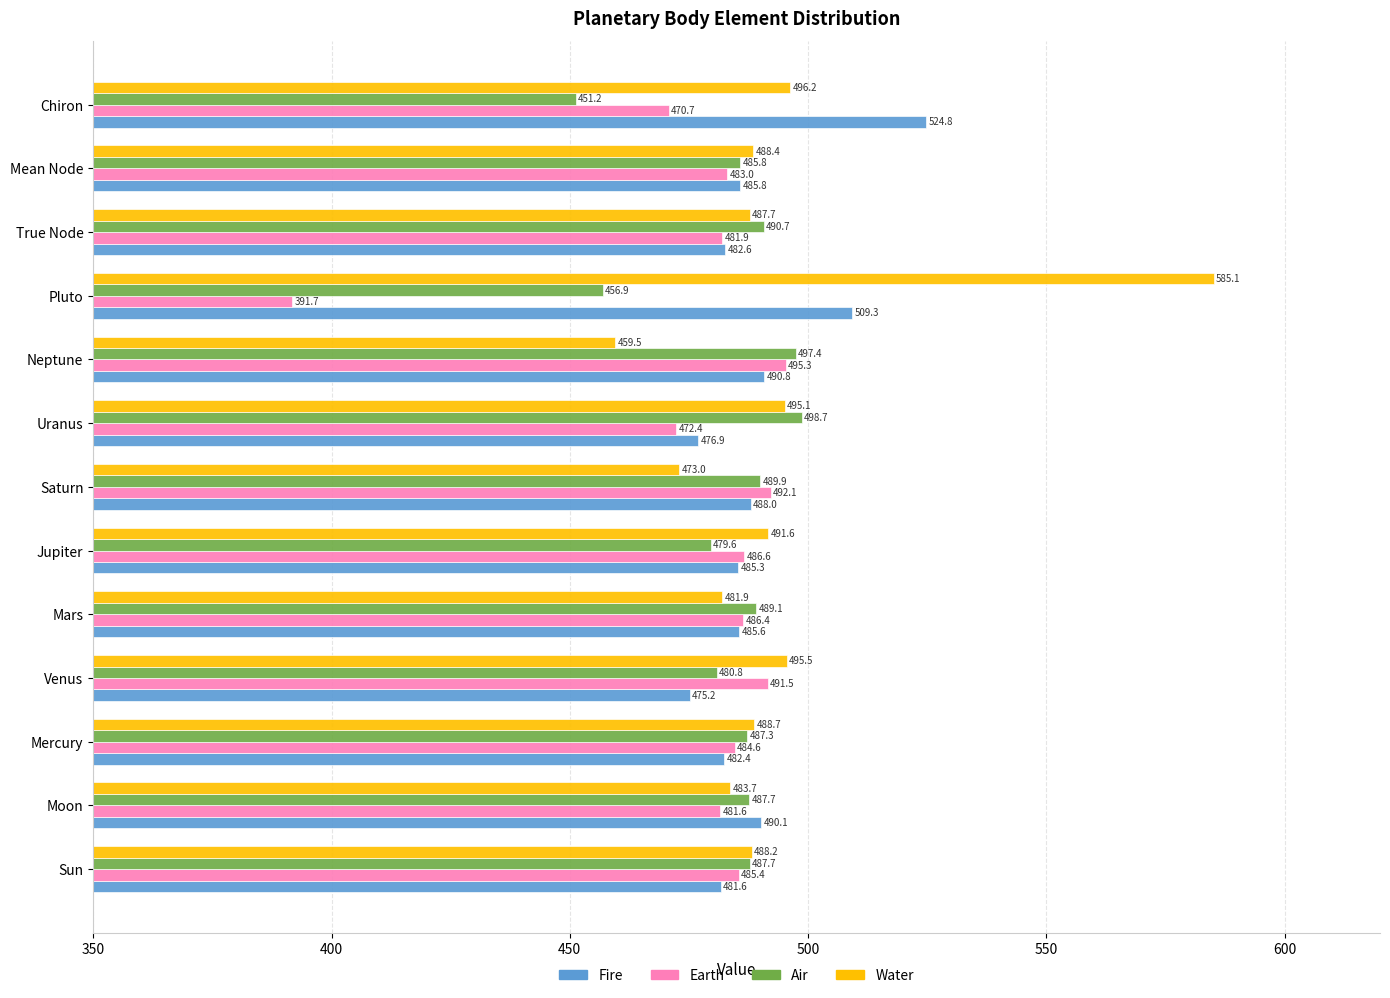

Which series has the largest range (max minus min)?

Water